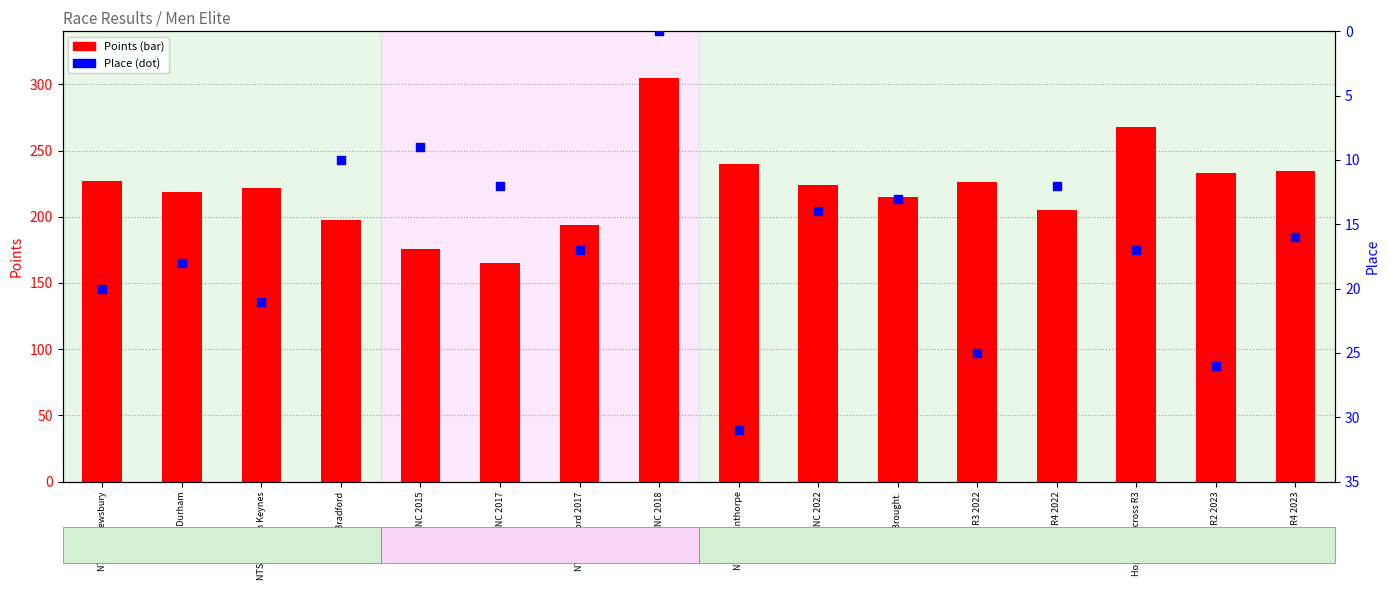

What is the total value across all series at NTS#4 Milton Keynes?

242.7